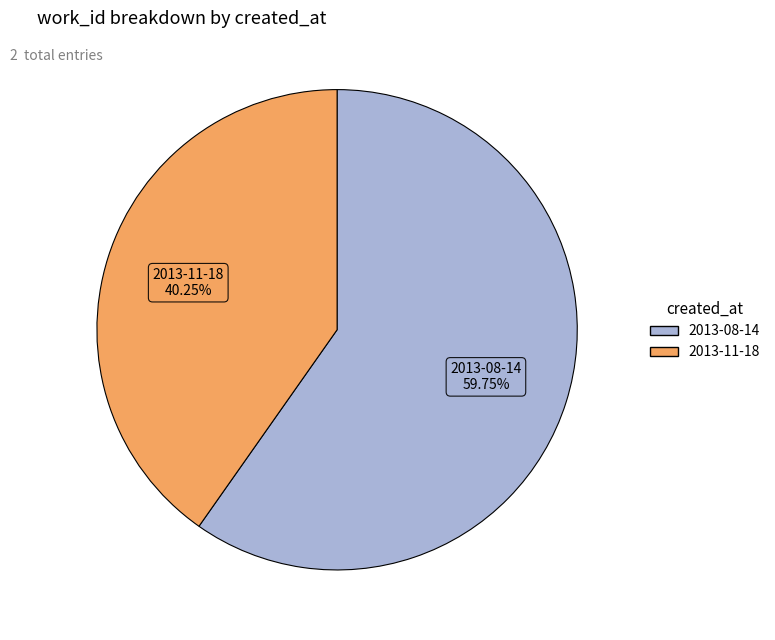

Combined, do 2013-11-18 and 2013-08-14 account for over 50%?

Yes